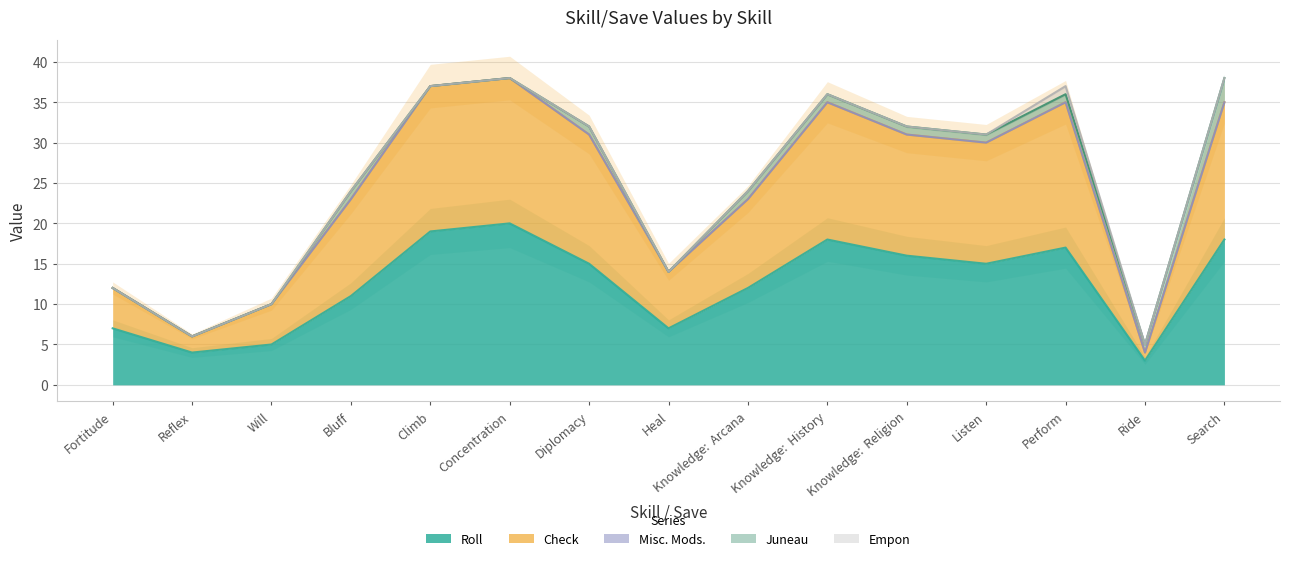

How many distinct data groups are displayed?

5